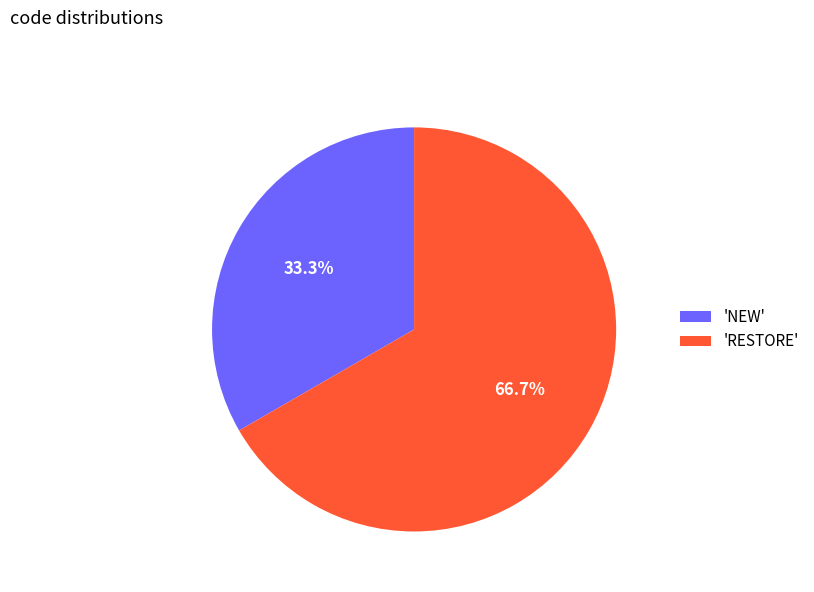

Between 'RESTORE' and 'NEW', which is larger?

'RESTORE'